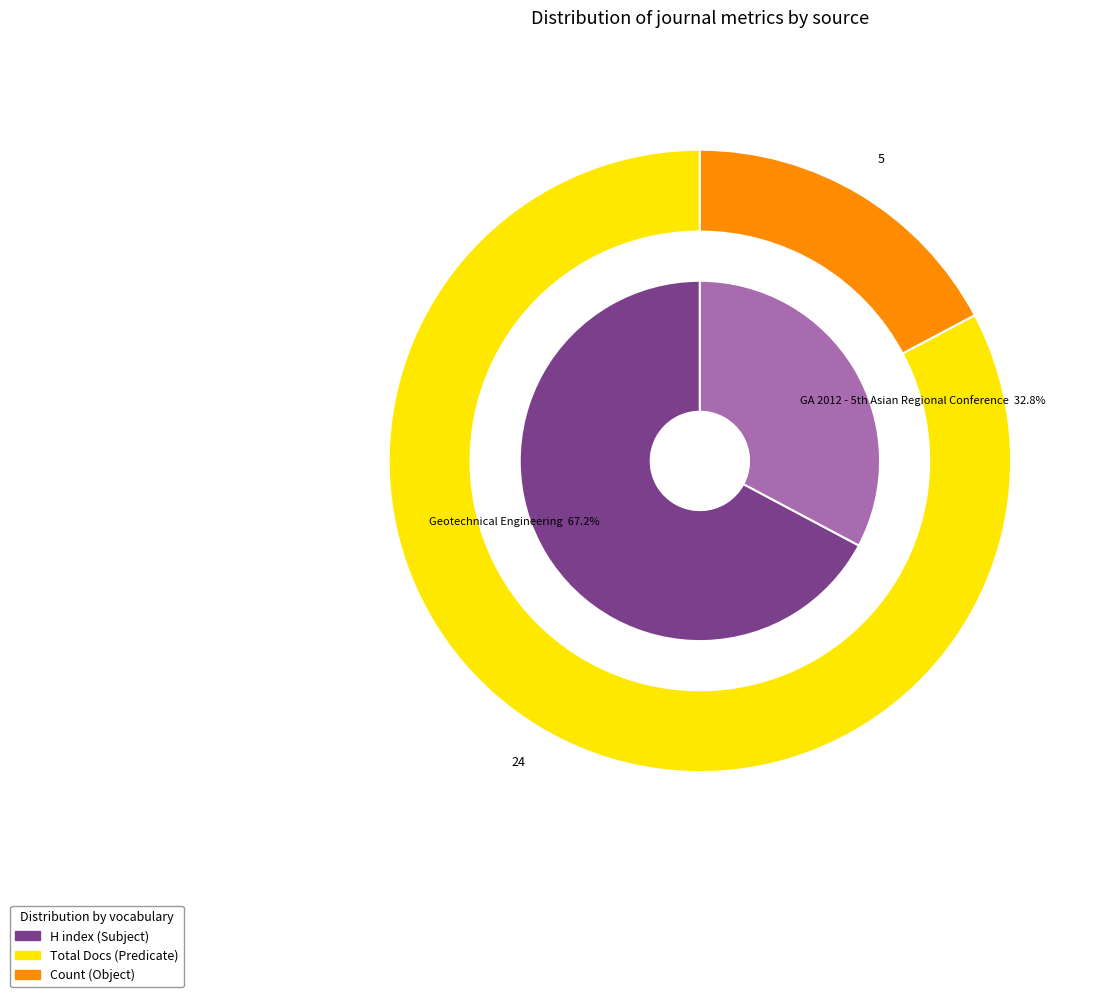

Is there a majority slice in this chart?

Yes